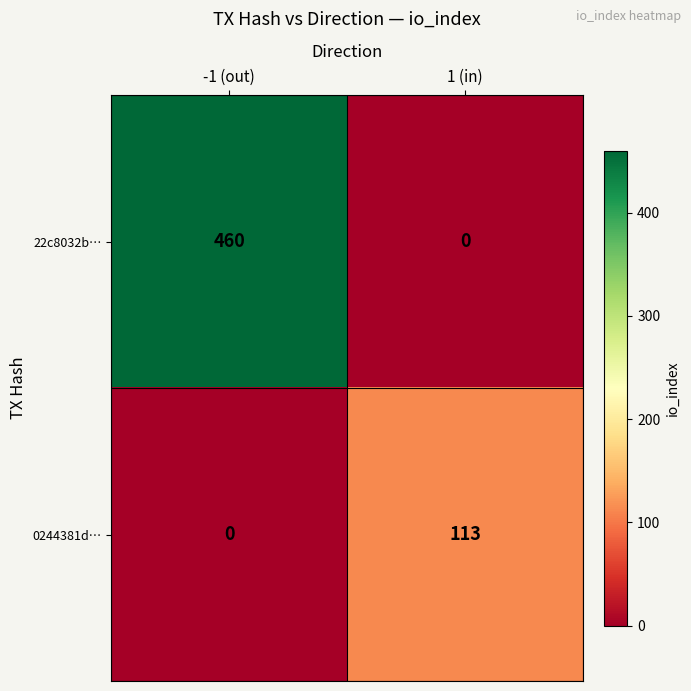

Which series has the largest total across all categories?

22c8032b…